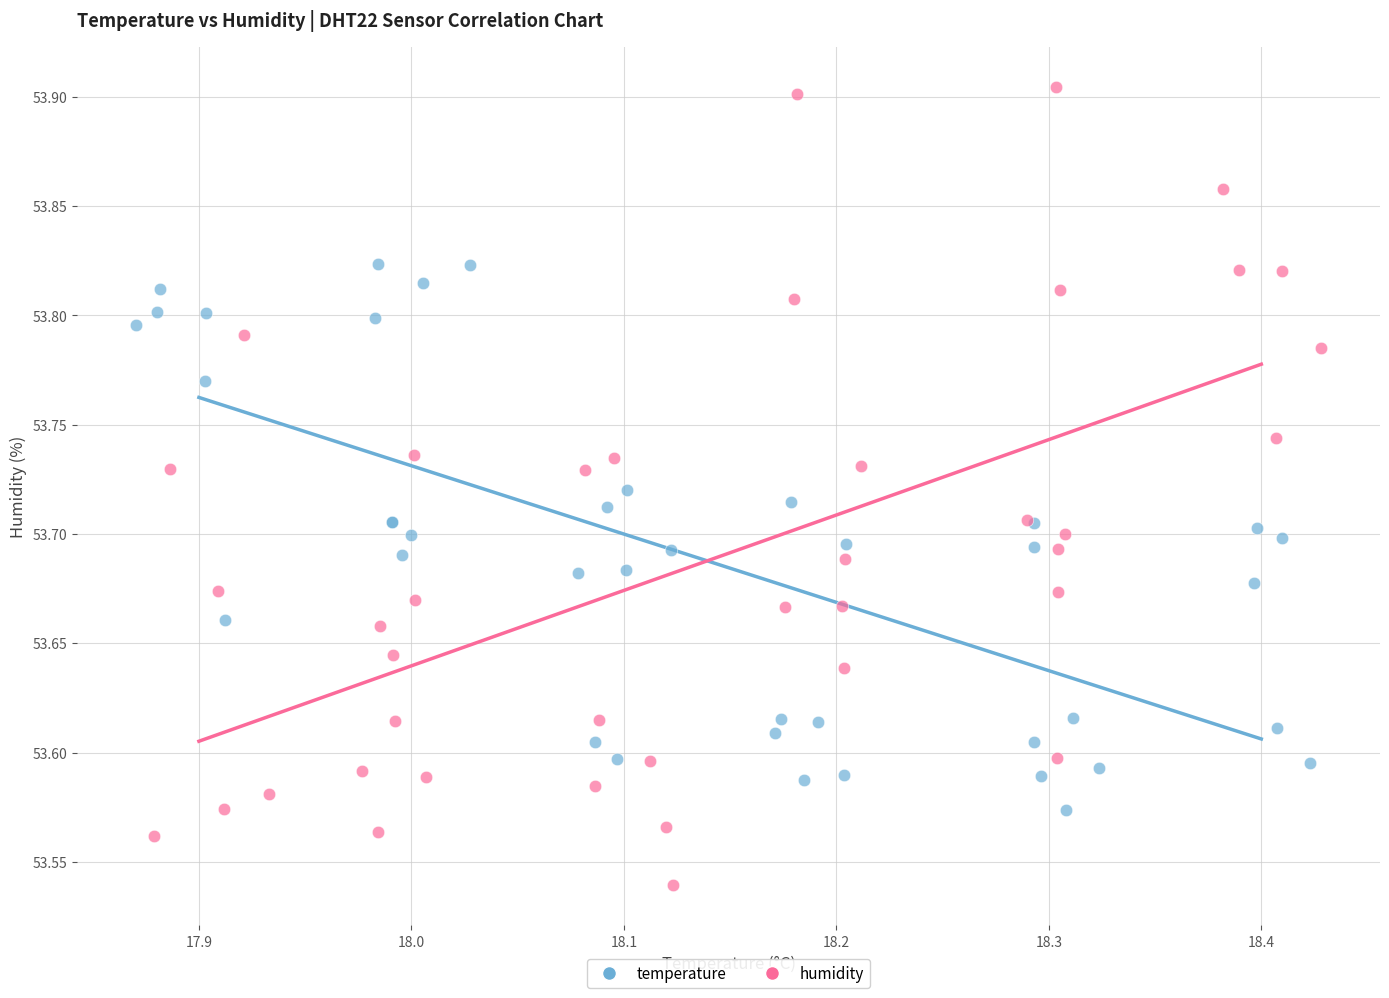

Which series contains the lowest Y value?

humidity